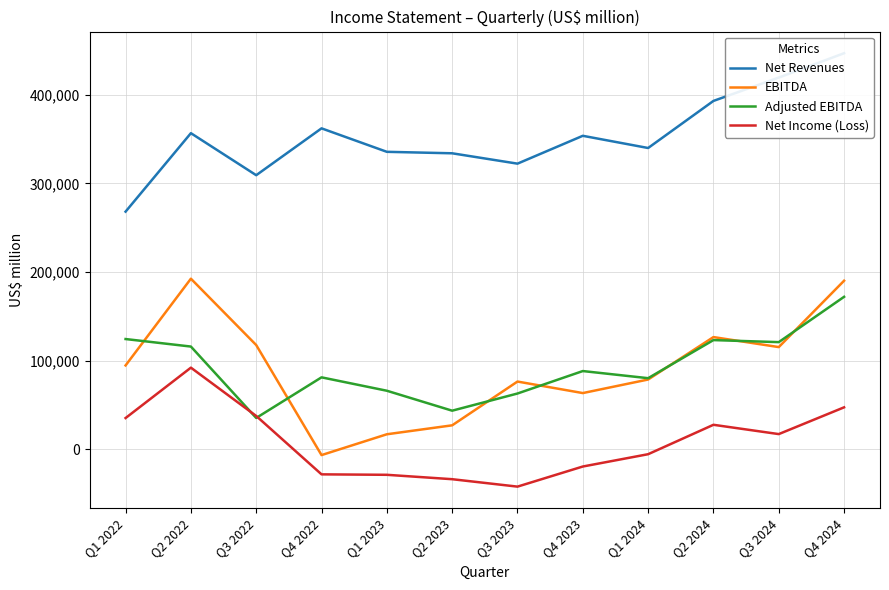

Reading left to right, extract all data points from this chart.

Net Revenues: Q1 2022=268086	Q2 2022=356644	Q3 2022=309204	Q4 2022=362090	Q1 2023=335596	Q2 2023=333938	Q3 2023=322242	Q4 2023=353677	Q1 2024=339900	Q2 2024=393050	Q3 2024=419390	Q4 2024=446882
EBITDA: Q1 2022=94500	Q2 2022=192400	Q3 2022=117500	Q4 2022=-6700	Q1 2023=16800	Q2 2023=26900	Q3 2023=76300	Q4 2023=63300	Q1 2024=78600	Q2 2024=126500	Q3 2024=115200	Q4 2024=190100
Adjusted EBITDA: Q1 2022=124284	Q2 2022=115800	Q3 2022=35200	Q4 2022=81050	Q1 2023=65930	Q2 2023=43420	Q3 2023=62800	Q4 2023=88150	Q1 2024=80100	Q2 2024=123100	Q3 2024=120800	Q4 2024=171945
Net Income (Loss): Q1 2022=35117	Q2 2022=91987	Q3 2022=37474	Q4 2022=-28439	Q1 2023=-28950	Q2 2023=-33911	Q3 2023=-42292	Q4 2023=-19600	Q1 2024=-5700	Q2 2024=27500	Q3 2024=17000	Q4 2024=47200